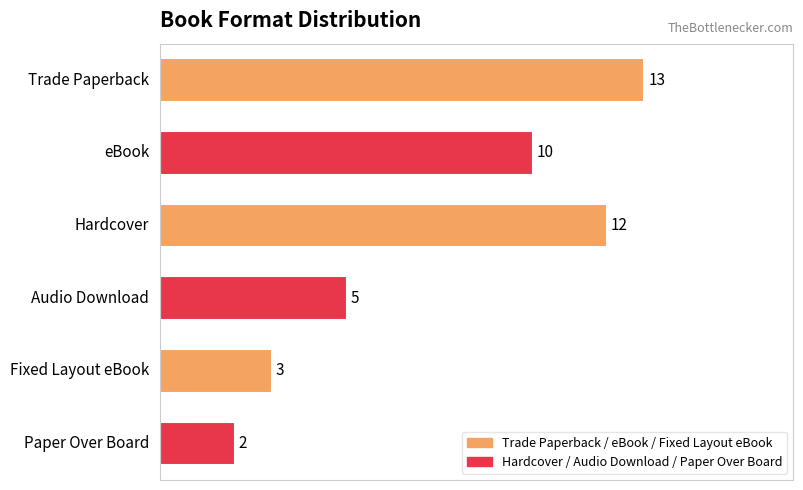

What is the value of the 4th bar from the top?

5